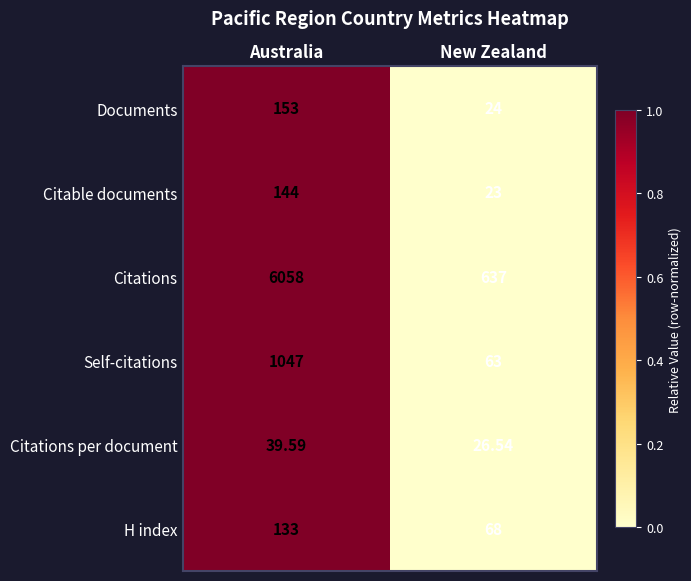

Which series has the largest total across all categories?

Citations